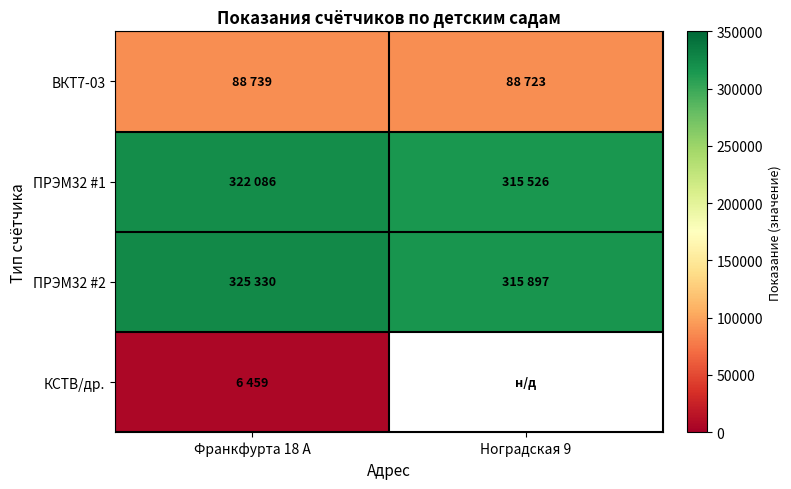

At which label is ПРЭМ32 #2 closest to 320613?

Ноградская 9